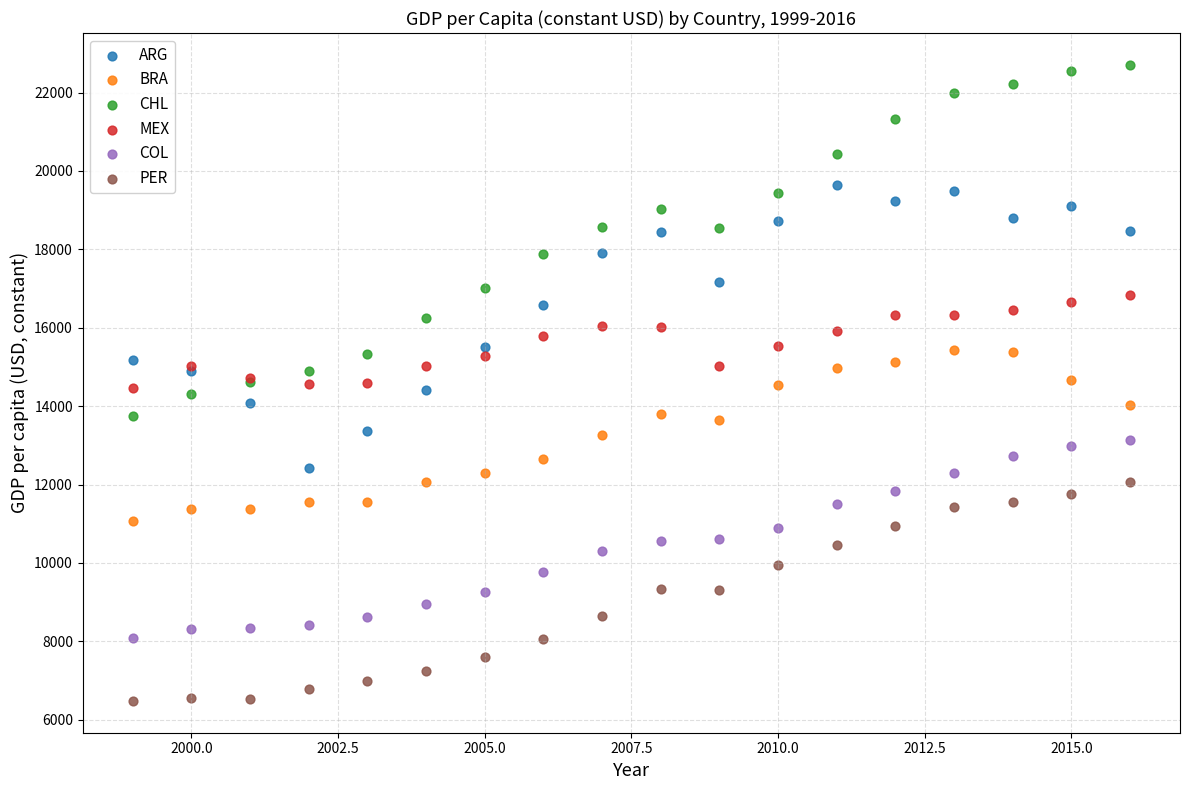

Which series reaches the minimum Y coordinate?

PER